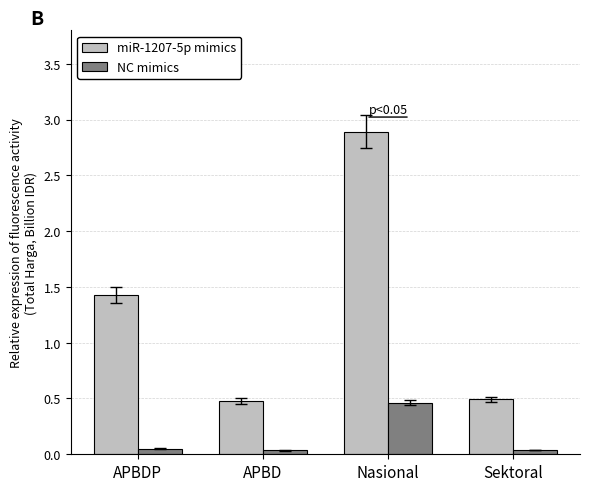

List the series in order of their overall mean, highest first.

miR-1207-5p mimics, NC mimics